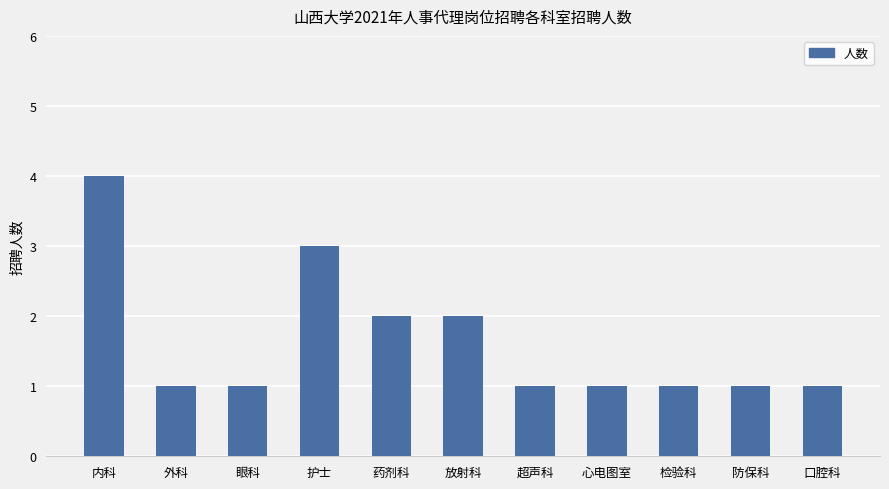

Reading right to left, transcribe all the data shown in this chart.

口腔科=1	防保科=1	检验科=1	心电图室=1	超声科=1	放射科=2	药剂科=2	护士=3	眼科=1	外科=1	内科=4